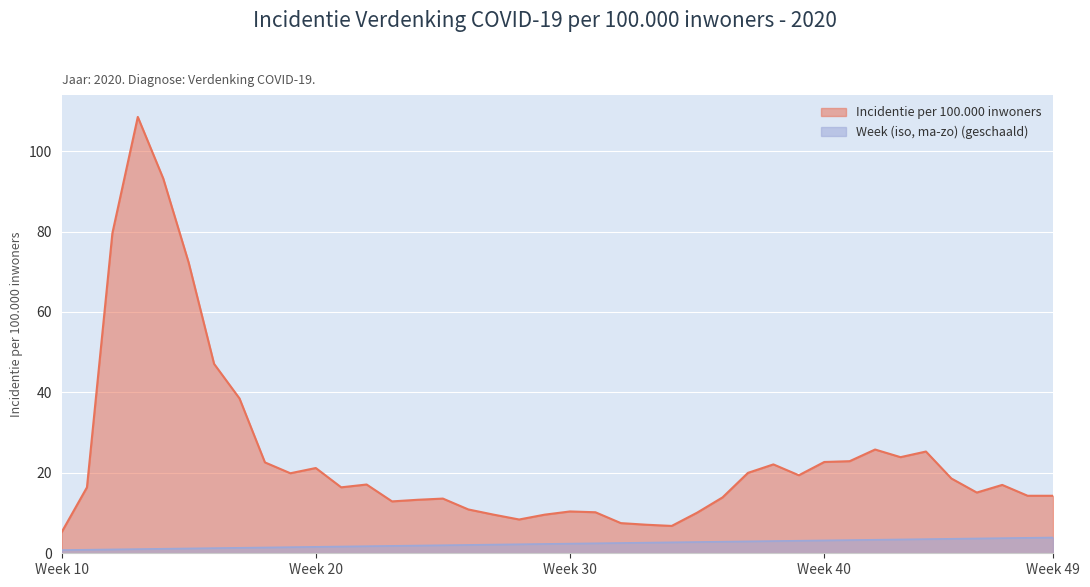

What are all the series names shown in the legend?

Incidentie per 100.000 inwoners, Week (iso, ma-zo) (geschaald)